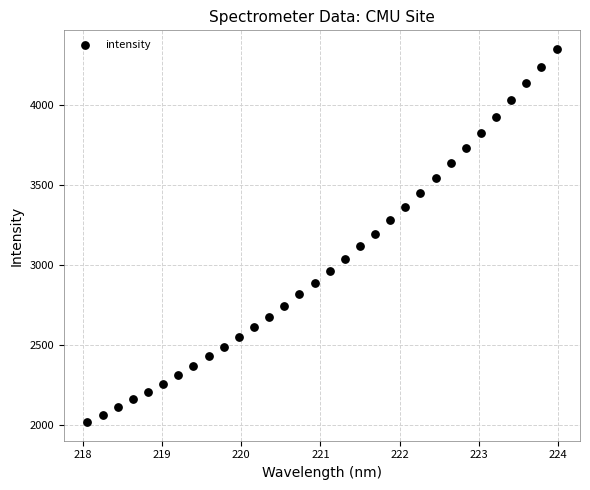

What is the range of Y values (max minus min)?

2330.5